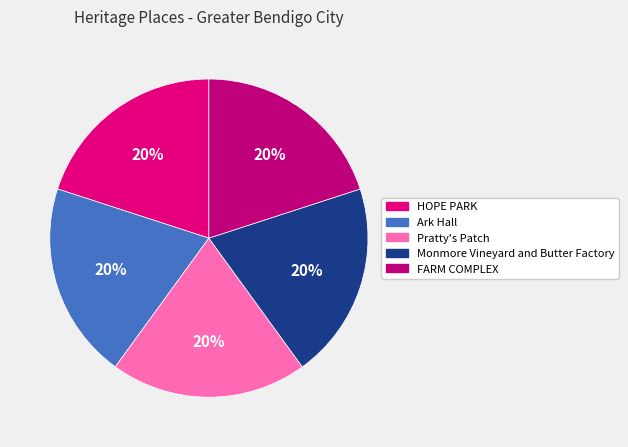

What is the largest slice in the pie chart?

FARM COMPLEX